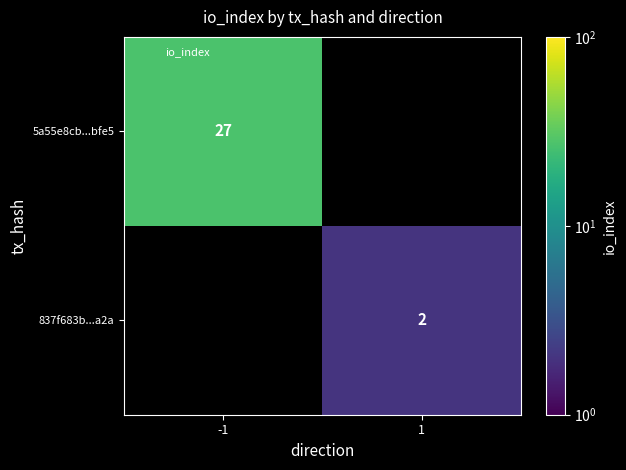

Which category has the lowest value in the 5a55e8cb...bfe5 series?

-1